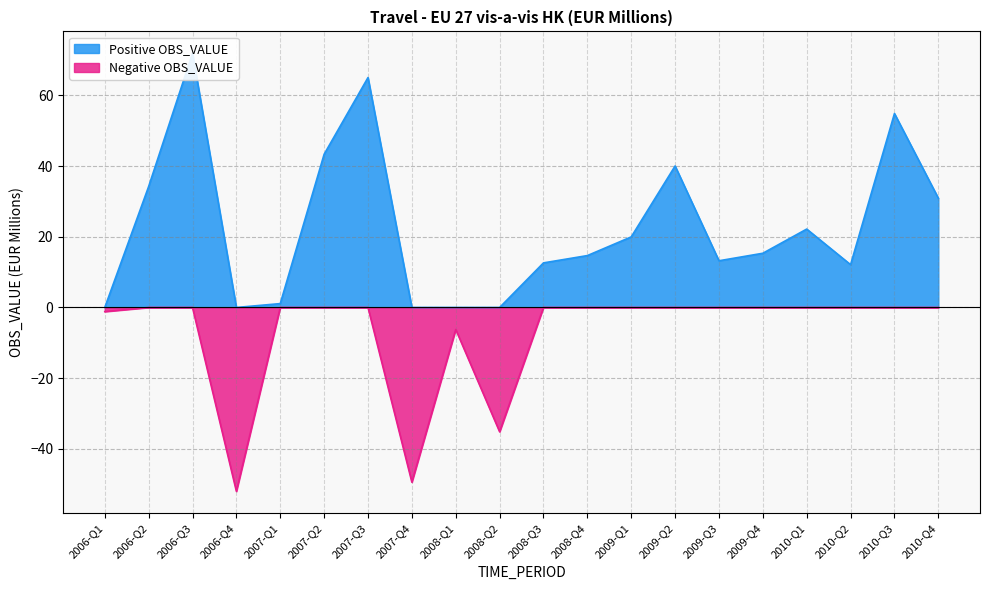

Rank the categories by value from lowest to highest.

2006-Q4, 2007-Q4, 2008-Q2, 2008-Q1, 2006-Q1, 2007-Q1, 2010-Q2, 2008-Q3, 2009-Q3, 2008-Q4, 2009-Q4, 2009-Q1, 2010-Q1, 2010-Q4, 2006-Q2, 2009-Q2, 2007-Q2, 2010-Q3, 2007-Q3, 2006-Q3